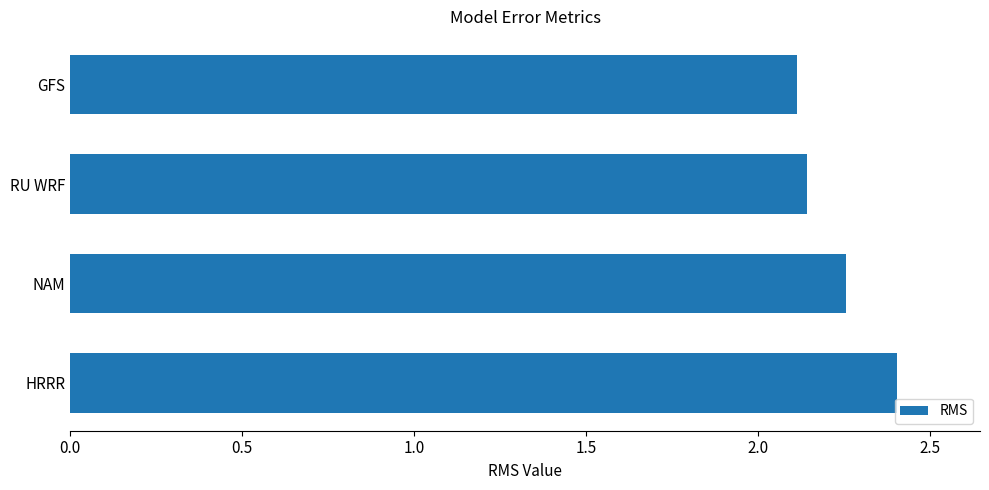

Is it true that the value at RU WRF is 2.1?

True